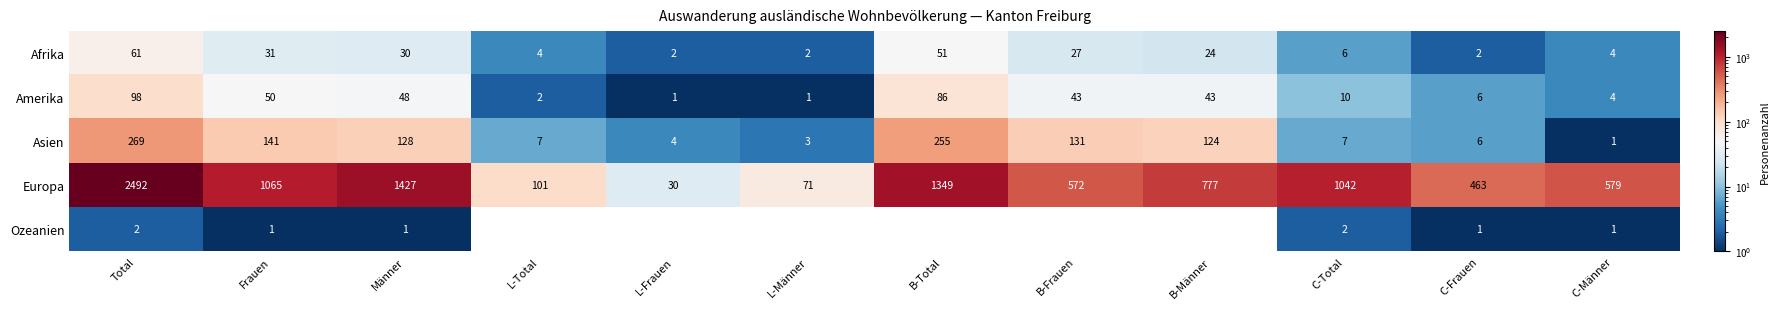

Is it true that Europa equals 2505 at Männer?

False